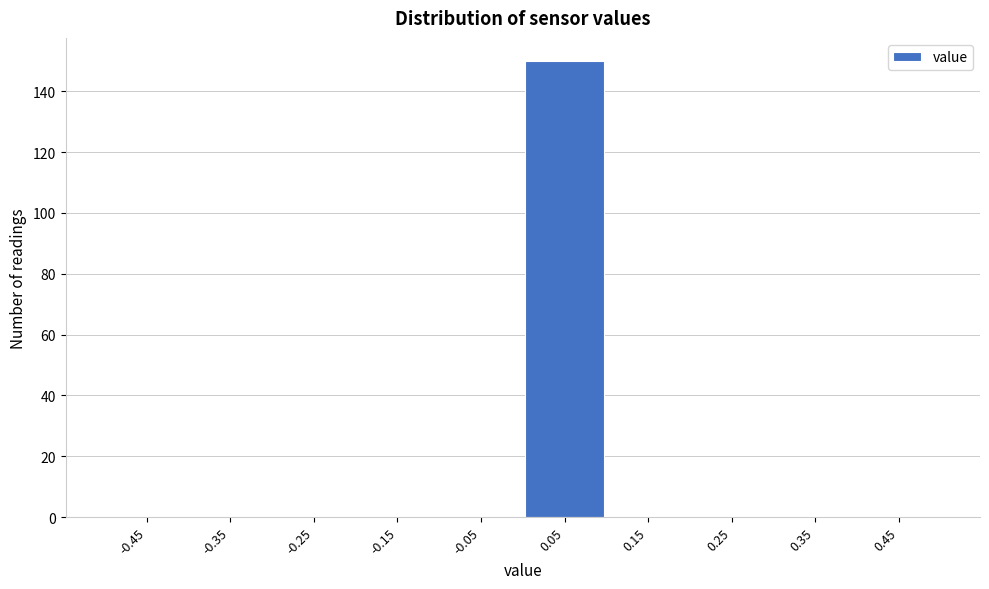

Reading left to right, transcribe this chart: for each bar, give the range it covers on the x-axis and its height. The values are not printed on the chart, so give them approximately, as read against the axis.

-0.5 to -0.4: 0
-0.4 to -0.3: 0
-0.3 to -0.2: 0
-0.2 to -0.1: 0
-0.1 to 0.0: 0
0.0 to 0.1: 150
0.1 to 0.2: 0
0.2 to 0.3: 0
0.3 to 0.4: 0
0.4 to 0.5: 0